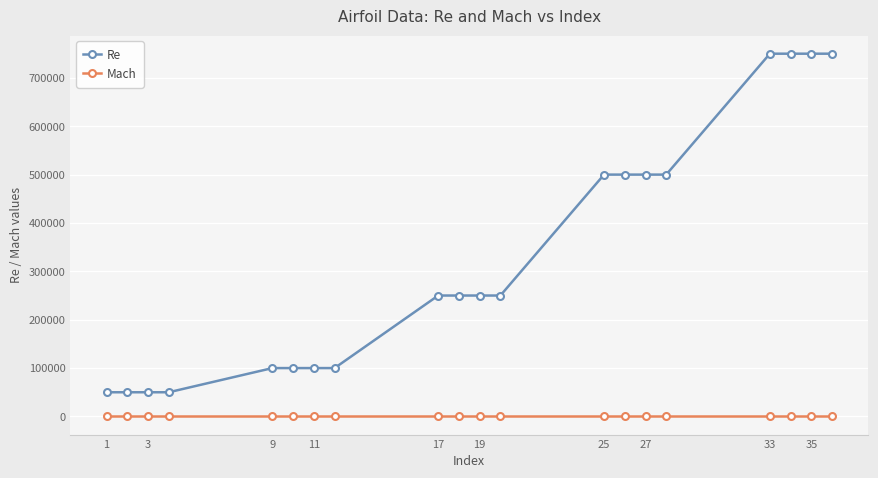

What is the value of the Re point at the 6th from the left?

100000.0